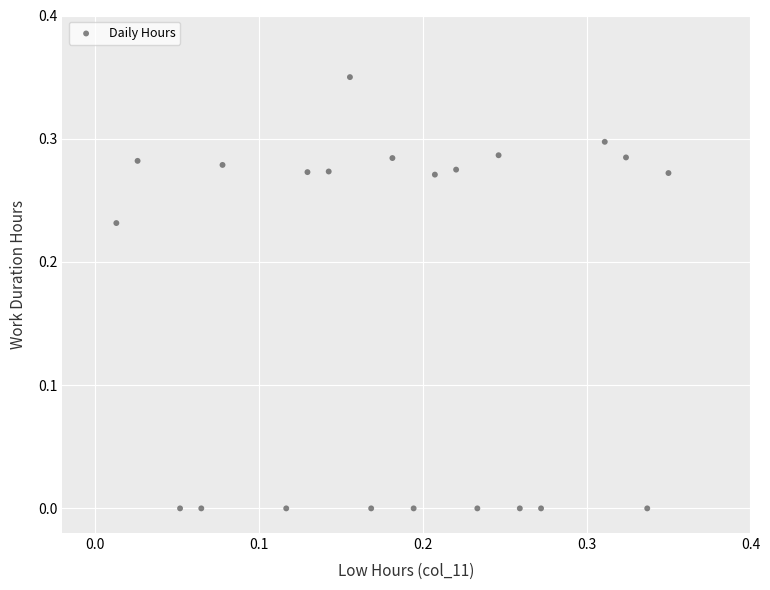

How many points are shown in the scatter plot?

22